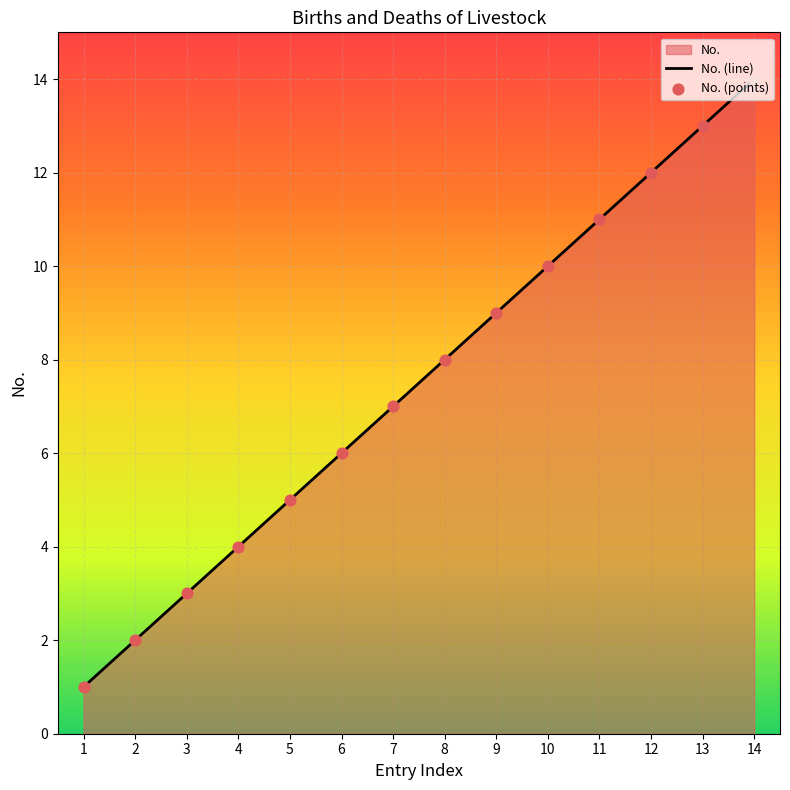

Which series reaches the minimum Y coordinate?

No. (line)